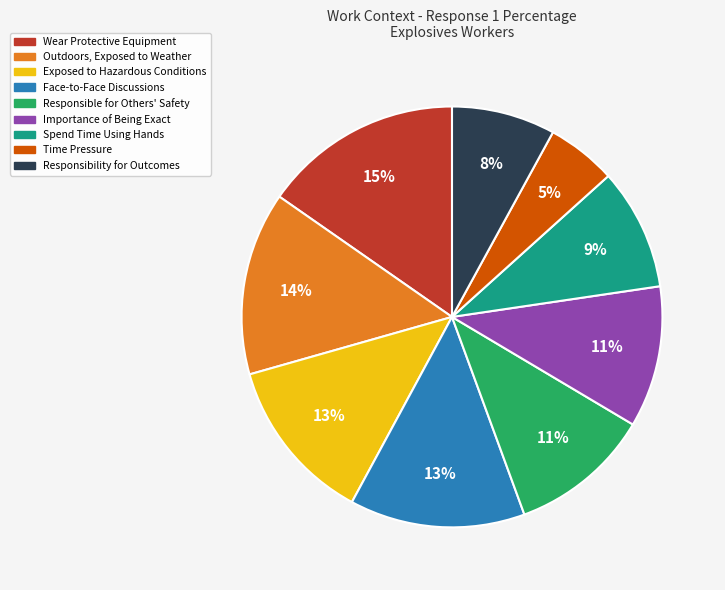

To the nearest percent, what is the average slice percentage?

11%